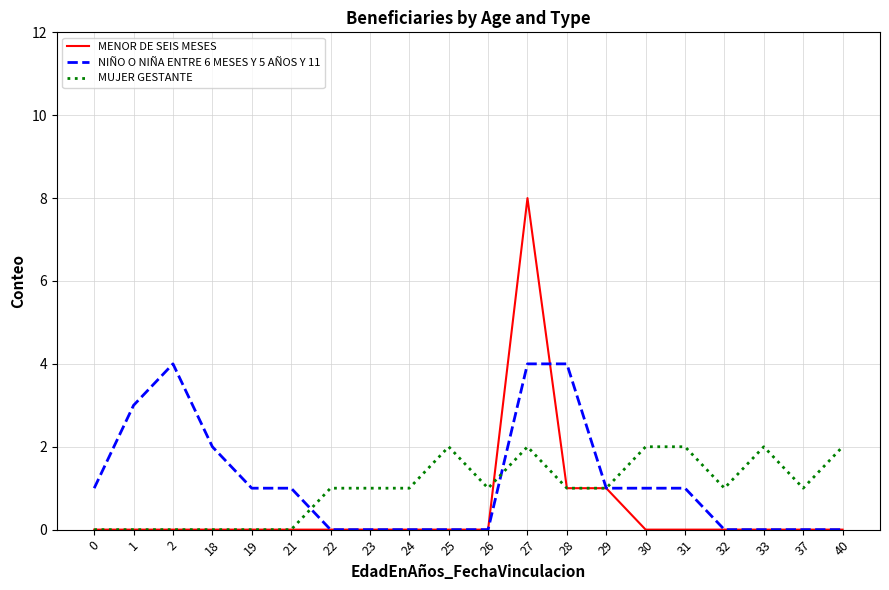

At how many categories does at least one series exceed 6?

1